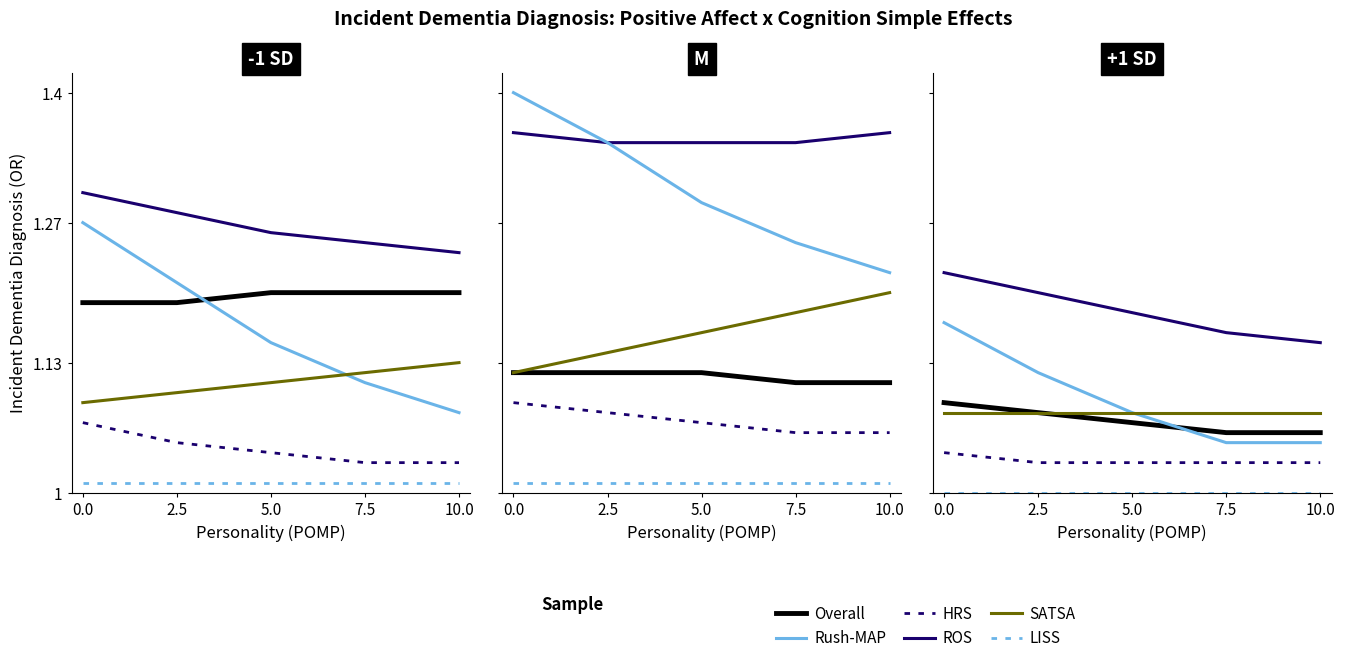

At which label is HRS closest to 1?

2.5